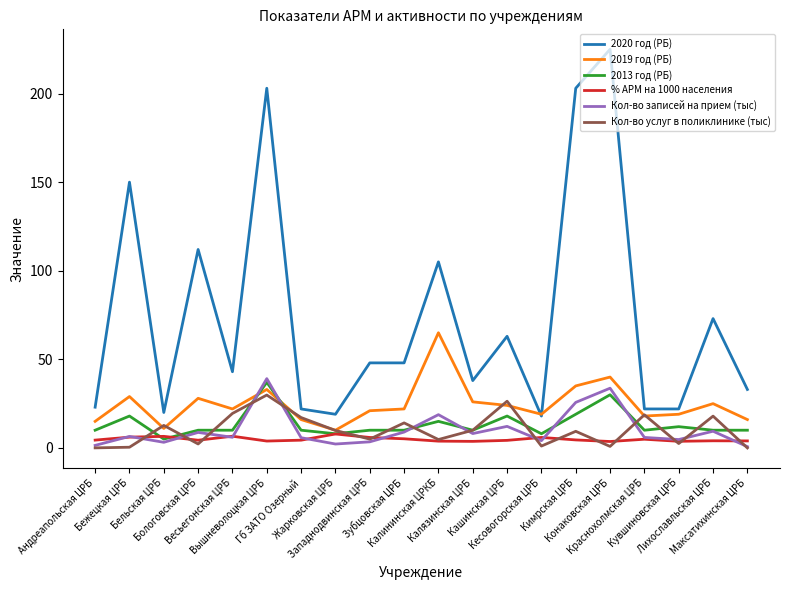

Where does the Кол-во услуг в поликлинике (тыс) series first go above 9?

Бельская ЦРБ